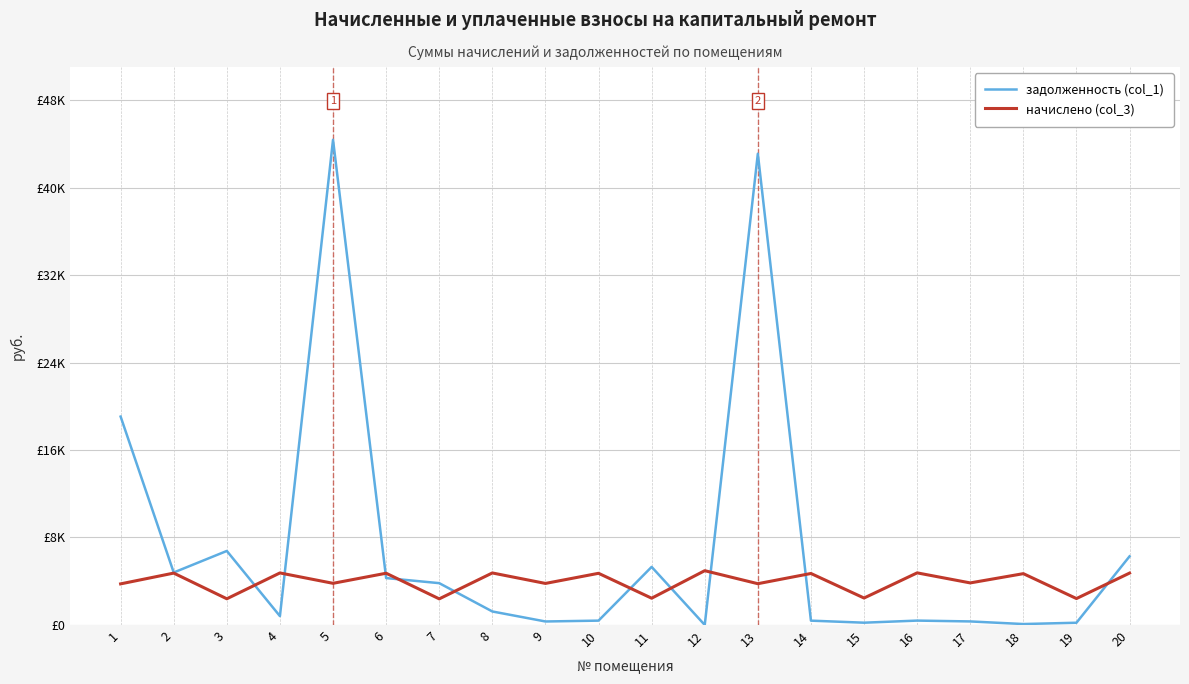

Which series ends up on top after the final intersection of начислено (col_3) and задолженность (col_1)?

задолженность (col_1)